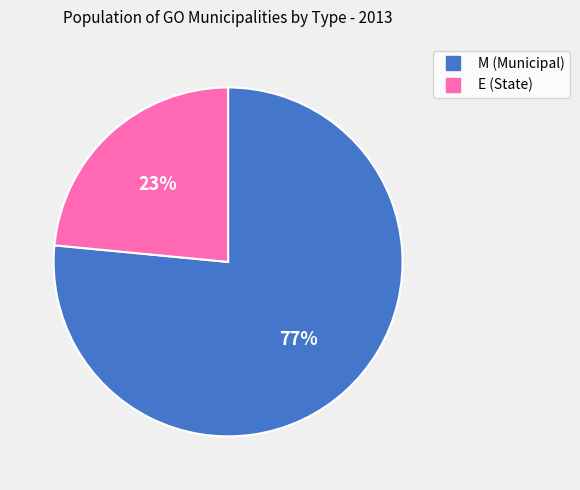

To the nearest percent, what is the average slice percentage?

50%